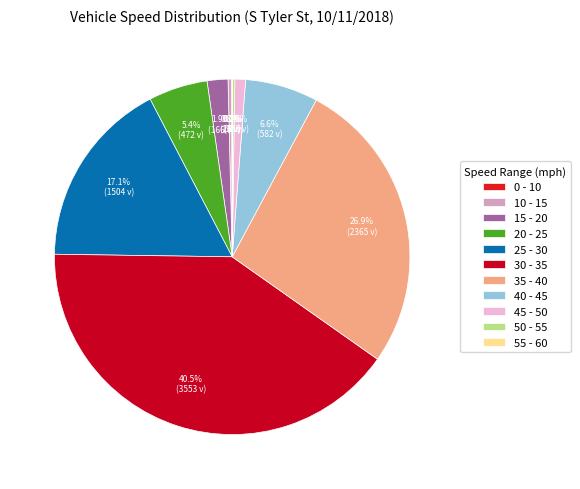

To the nearest percent, what is the difference between the largest and smallest slice percentages?

40%